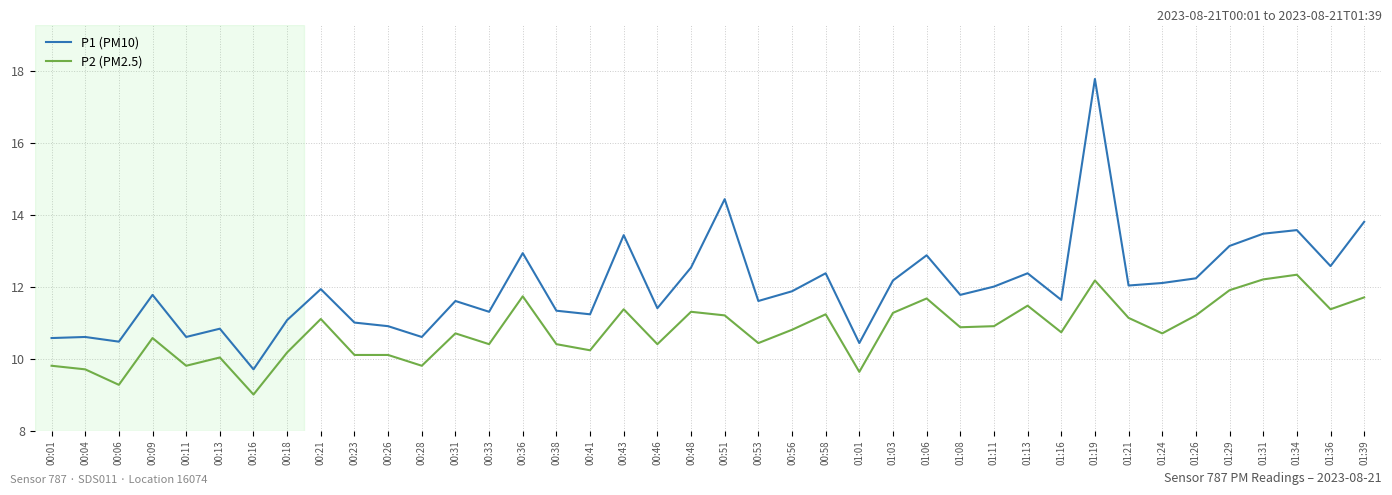

At which category does the chart reach its peak across all series?

01:19